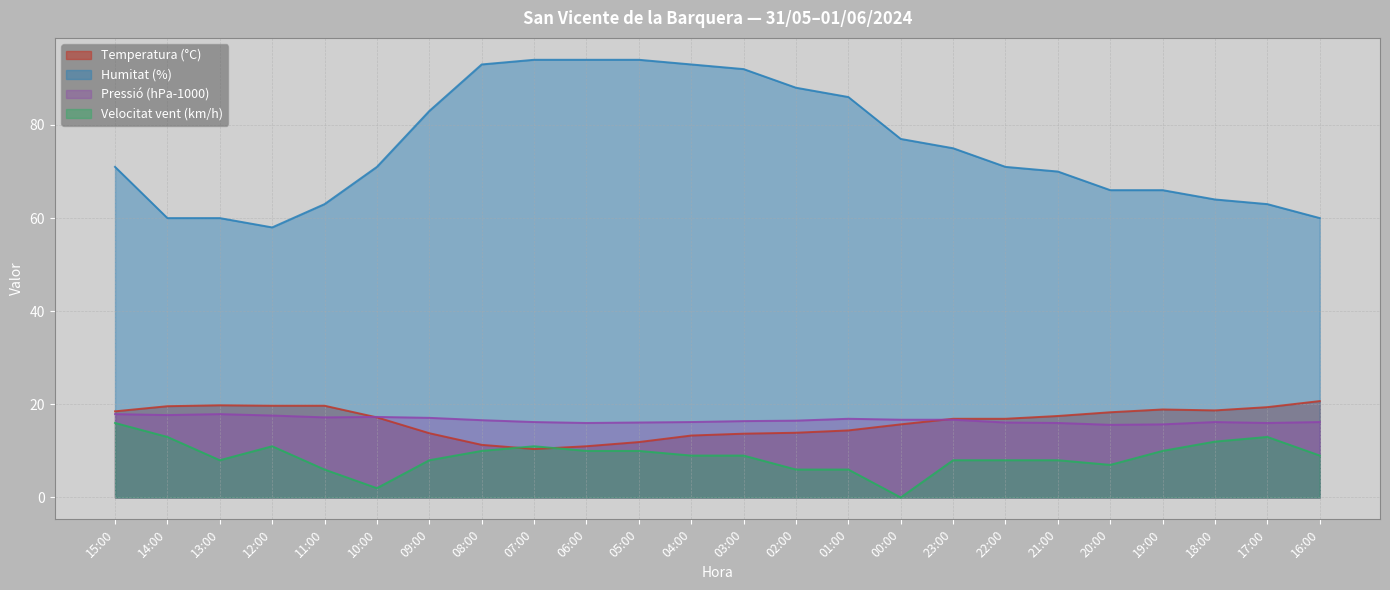

What are all the series names shown in the legend?

Temperatura (°C), Humitat (%), Pressió (hPa-1000), Velocitat vent (km/h)